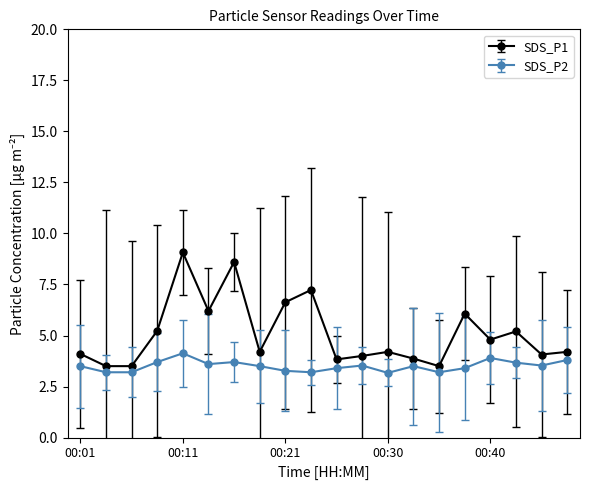

How many lines are shown in the chart?

2